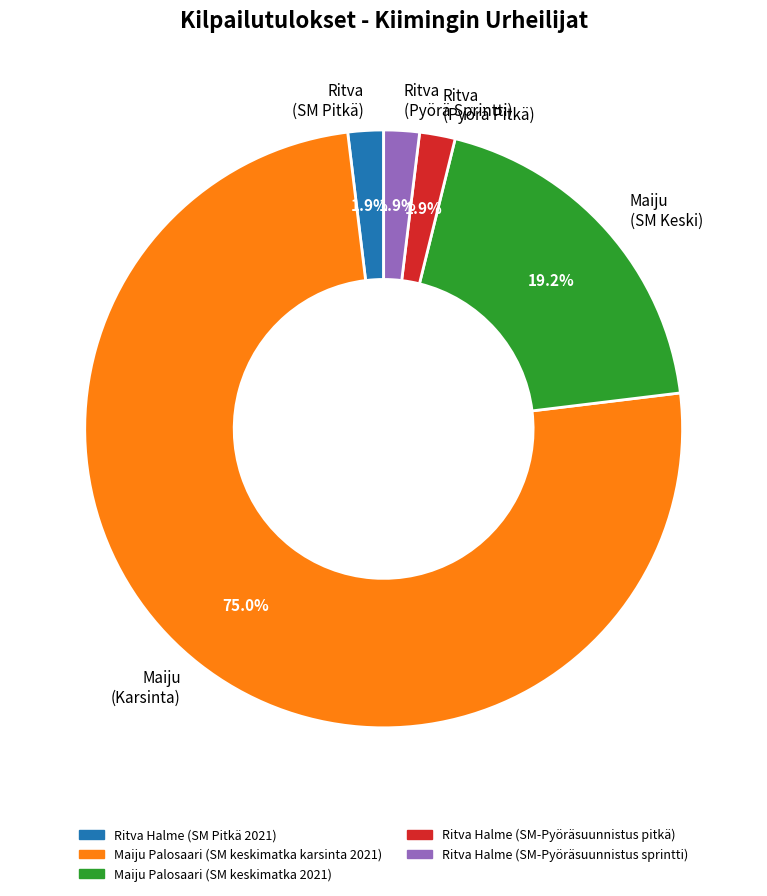

Which slice represents more than half of the pie?

Maiju (Karsinta)